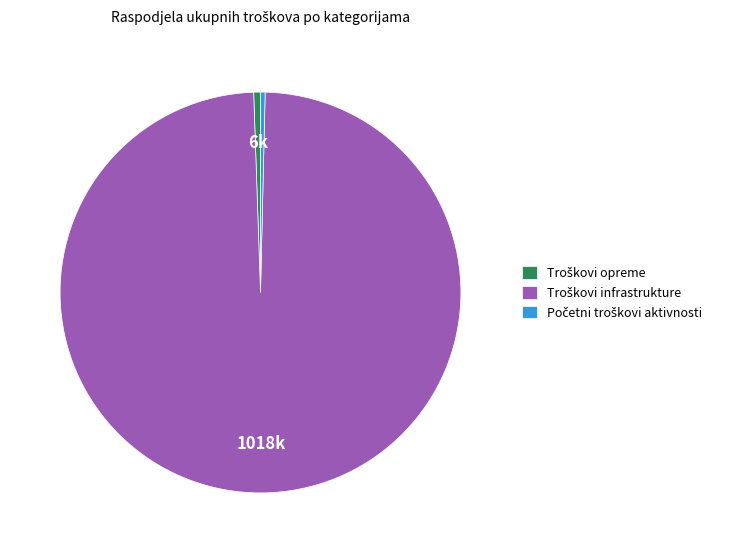

Is there a majority slice in this chart?

Yes